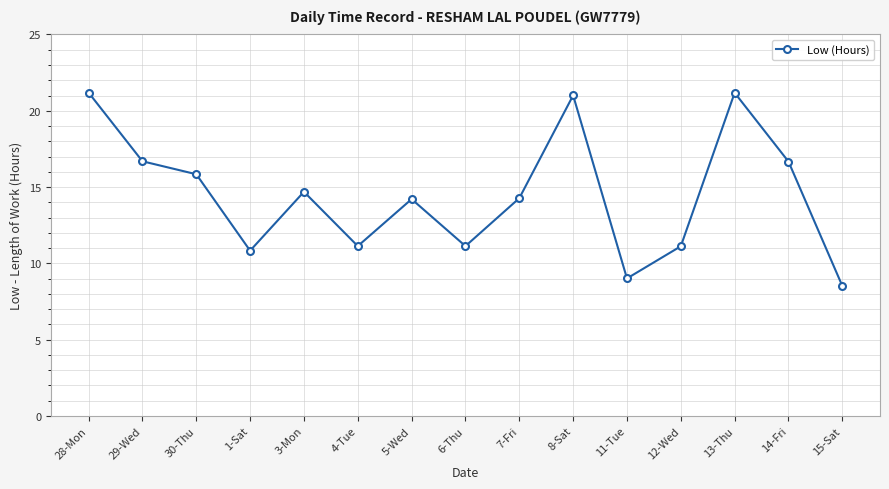

Count the number of categories in the chart.

15